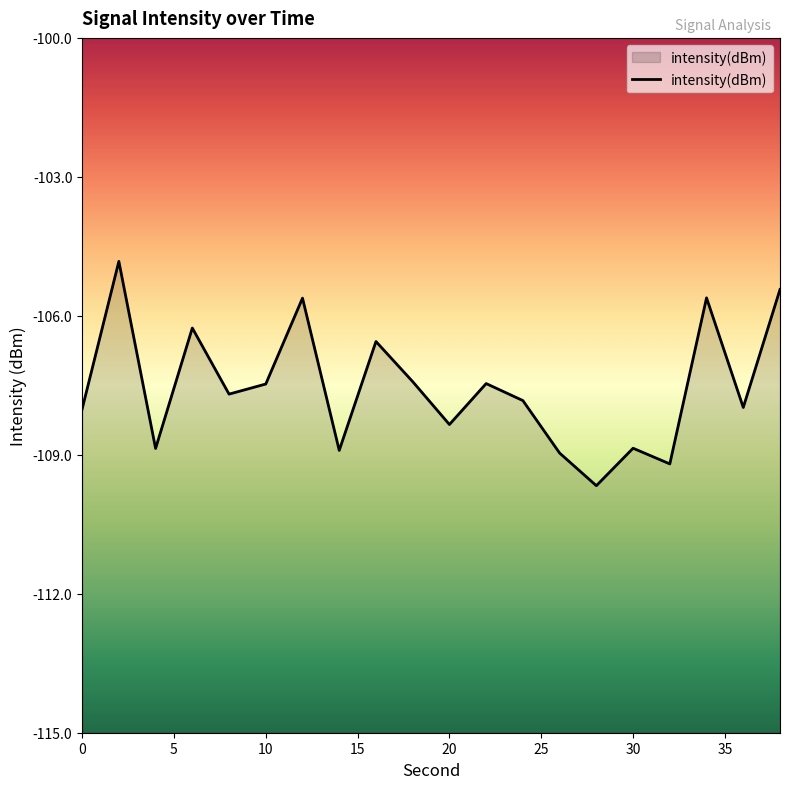

Is it true that the value at 2 is -43.6?

False